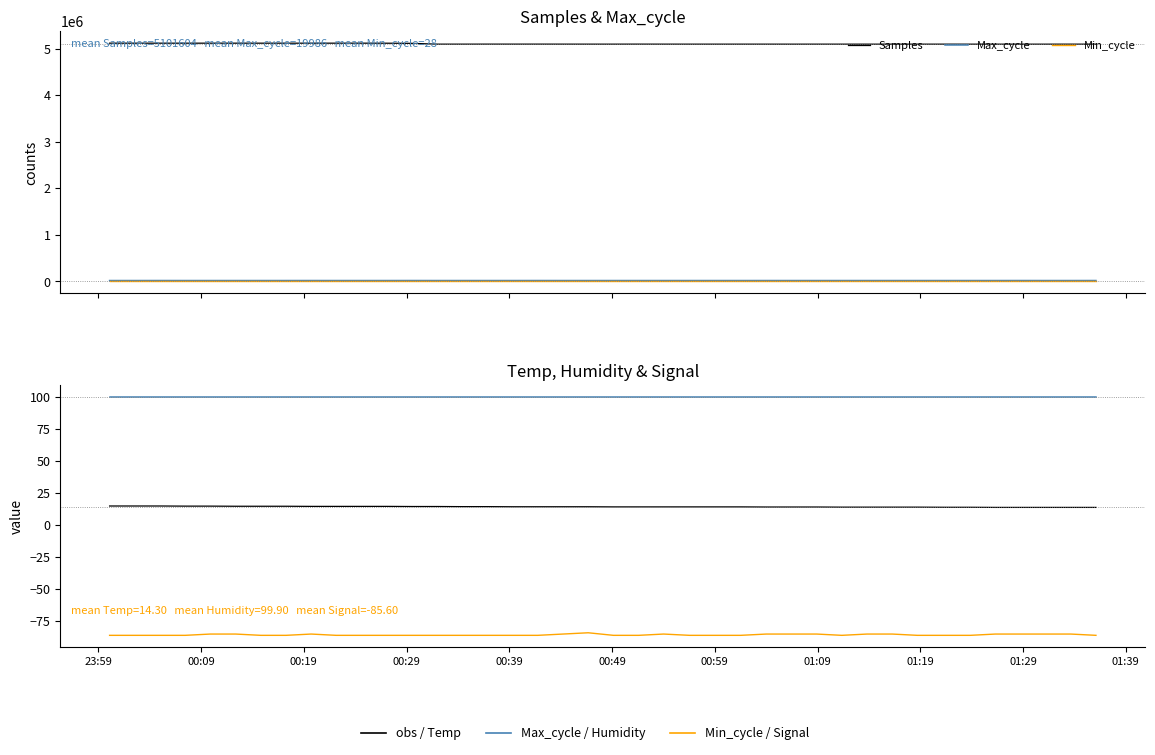

True or false: Samples and Min_cycle cross at least once.

False